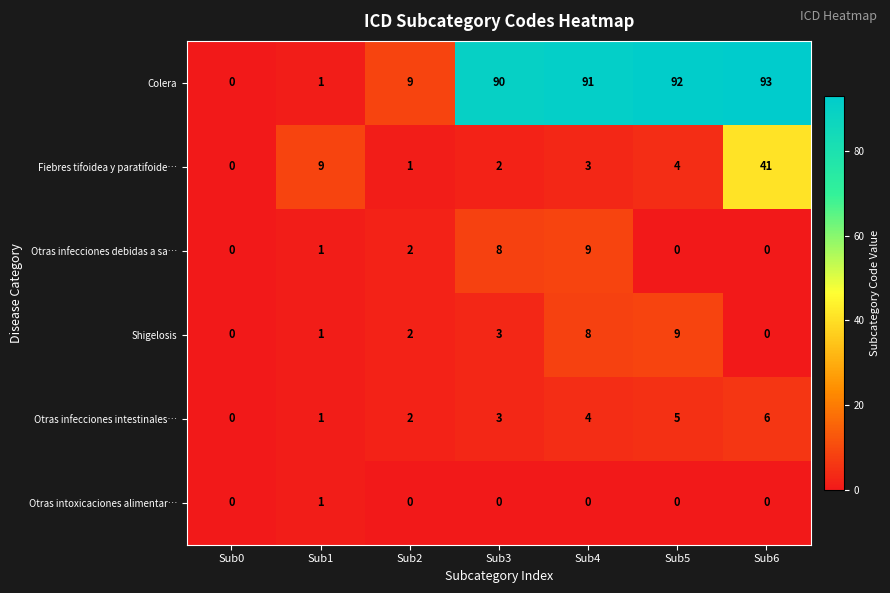

What is the difference between the highest and lowest values at Sub2?

9